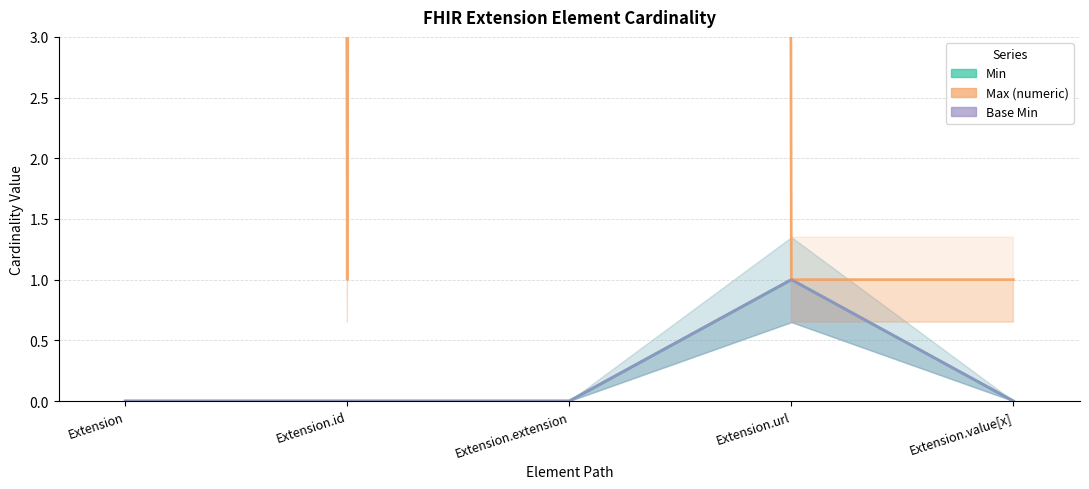

Is it true that Base Min equals 2 at Extension.url?

False